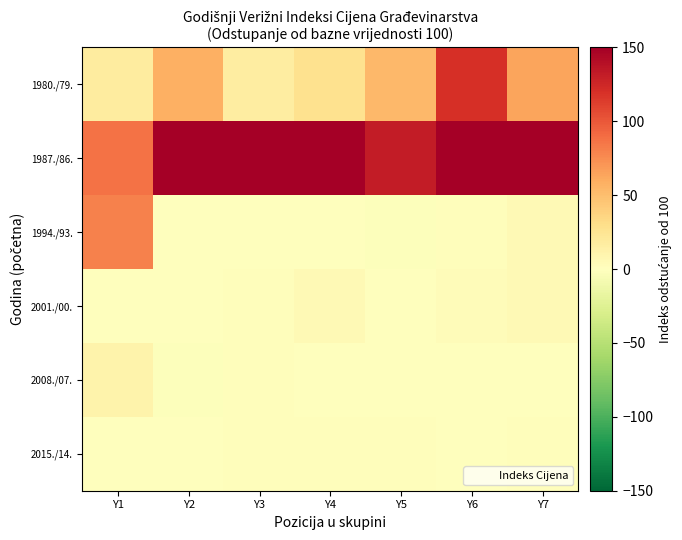

Reading left to right, list all the values displayed in this chart.

1980./79.: Y1=18.7	Y2=58.1	Y3=17.5	Y4=27.5	Y5=53.5	Y6=120.7	Y7=63.6
1987./86.: Y1=87.6	Y2=207.1	Y3=1449.9	Y4=526.3	Y5=131.4	Y6=830.5	Y7=1937.3
1994./93.: Y1=80.2	Y2=0.2	Y3=-0.1	Y4=-0.2	Y5=-2.1	Y6=2.0	Y7=4.9
2001./00.: Y1=-0.4	Y2=0.7	Y3=2.1	Y4=4.7	Y5=0.3	Y6=2.9	Y7=5.8
2008./07.: Y1=10.6	Y2=-1.8	Y3=1.2	Y4=0.3	Y5=0.6	Y6=0.8	Y7=-0.1
2015./14.: Y1=-0.6	Y2=-0.2	Y3=1.2	Y4=1.4	Y5=1.7	Y6=0.7	Y7=2.2